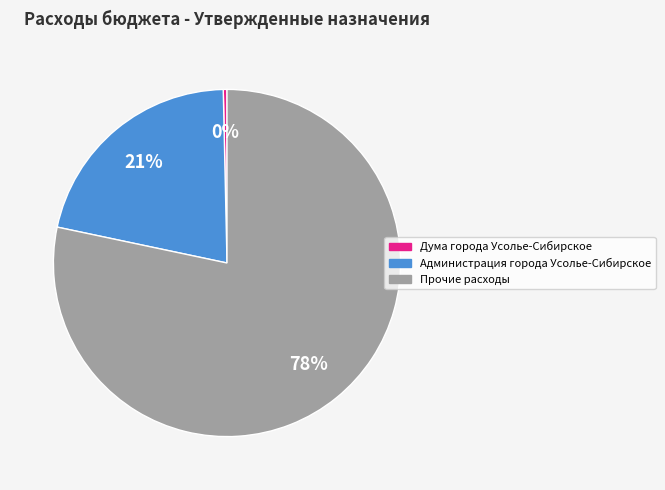

Does Администрация города Усолье-Сибирское represent more than half of the total?

No